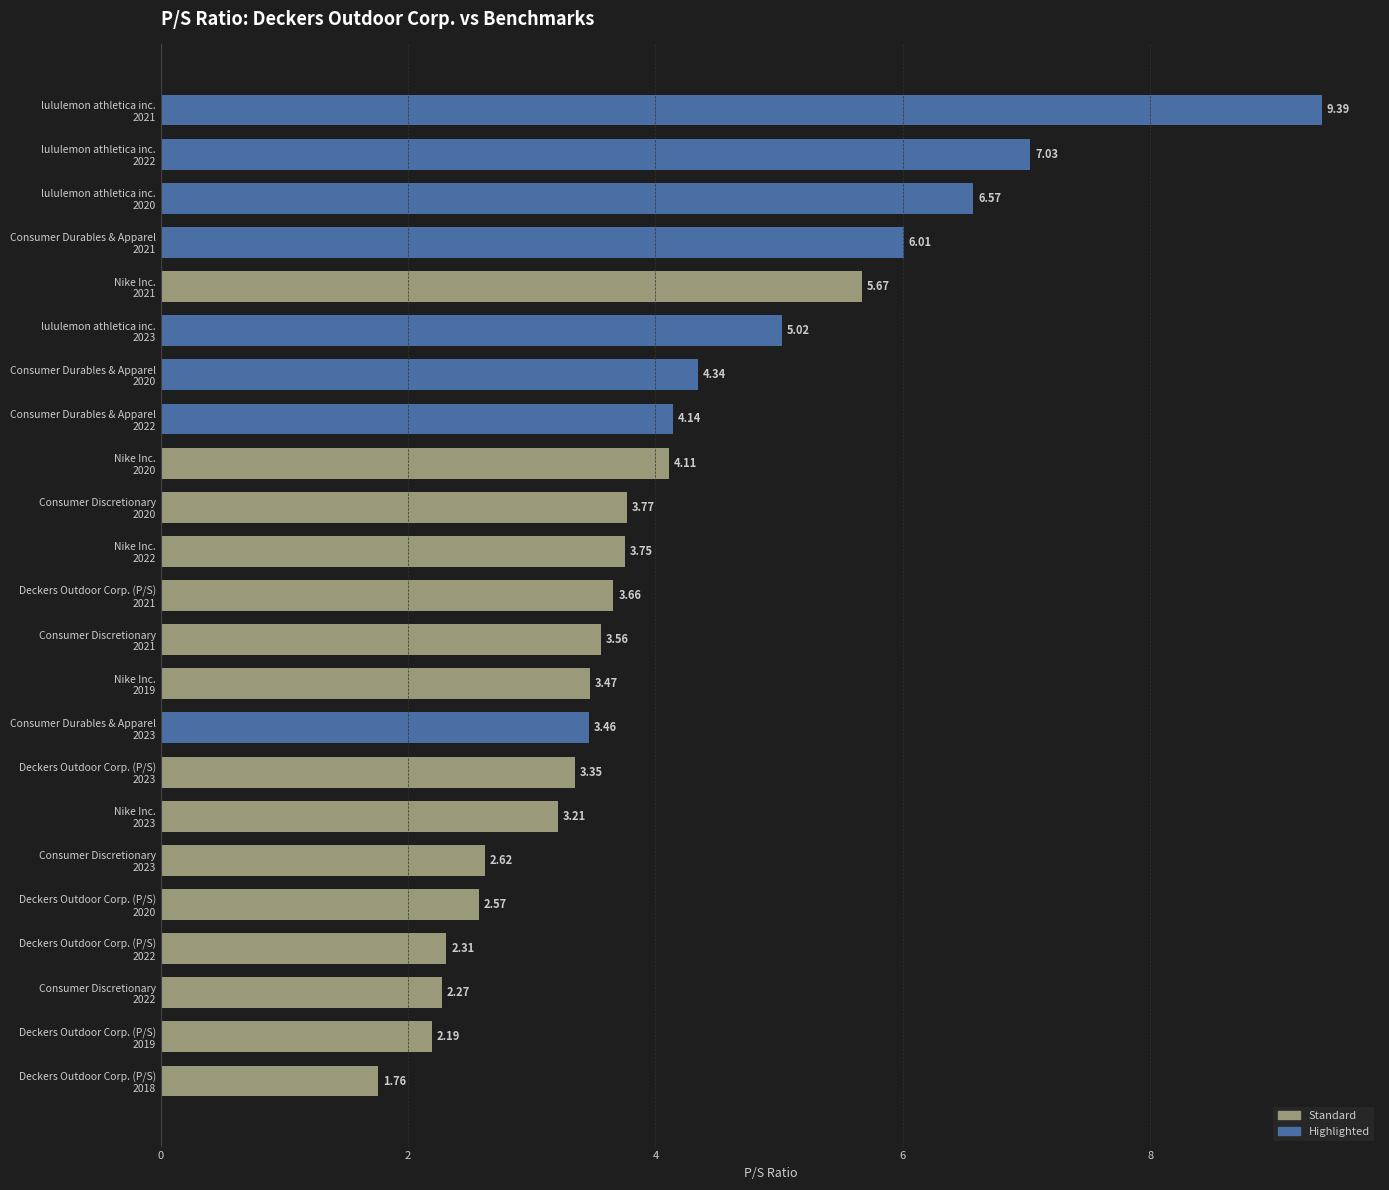

What is the difference between the maximum and minimum values?

7.6